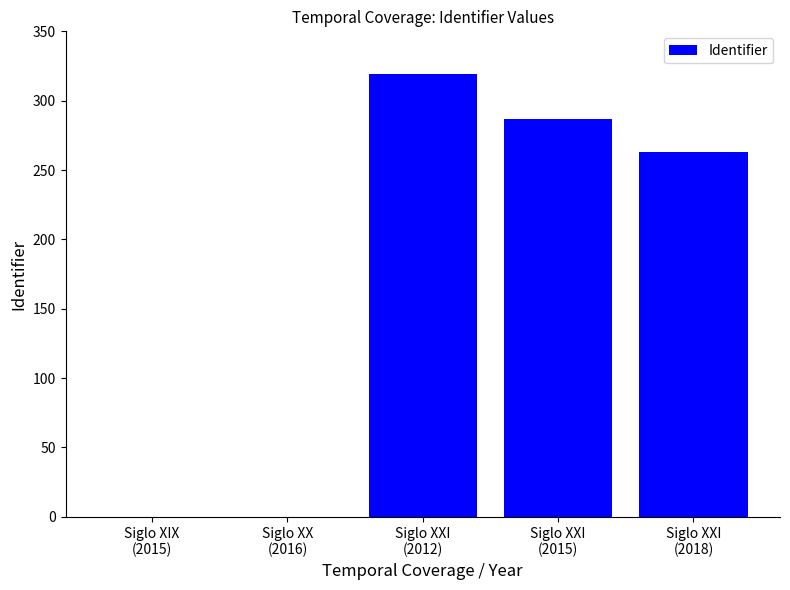

How many distinct data groups are displayed?

1